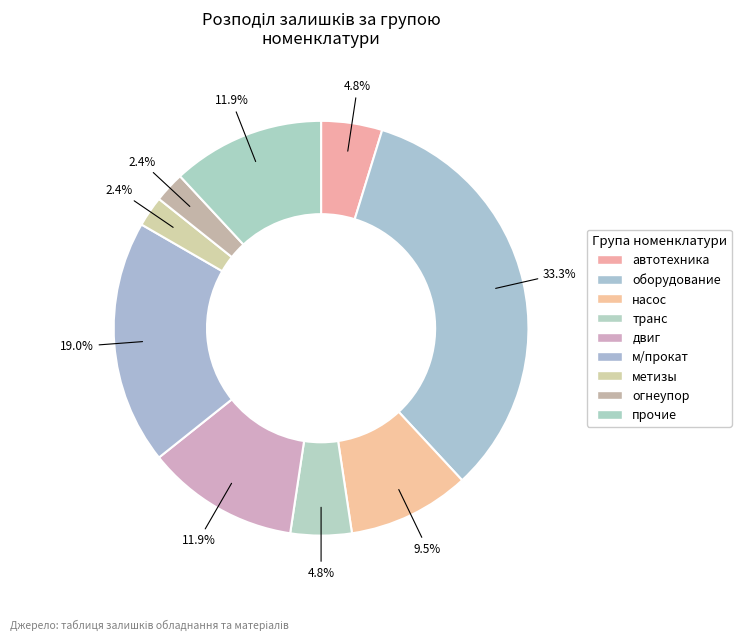

What is the change in value from автотехника to насос?

+2